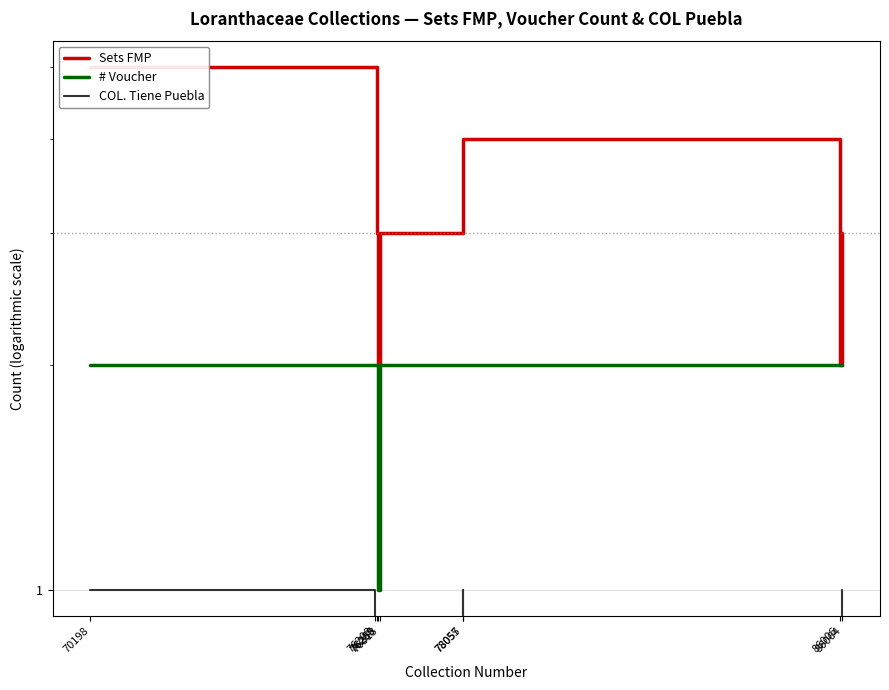

Reading left to right, extract all data points from this chart.

Sets FMP: 70198=5	76208=5	76255=3	76260=2	76313=3	78055=4	78057=4	86006=2	86064=3
# Voucher: 70198=2	76208=2	76255=2	76260=1	76313=2	78055=2	78057=2	86006=2	86064=2
COL. Tiene Puebla: 70198=1	76208=0	76255=0	76260=0	76313=0	78055=1	78057=0	86006=0	86064=1